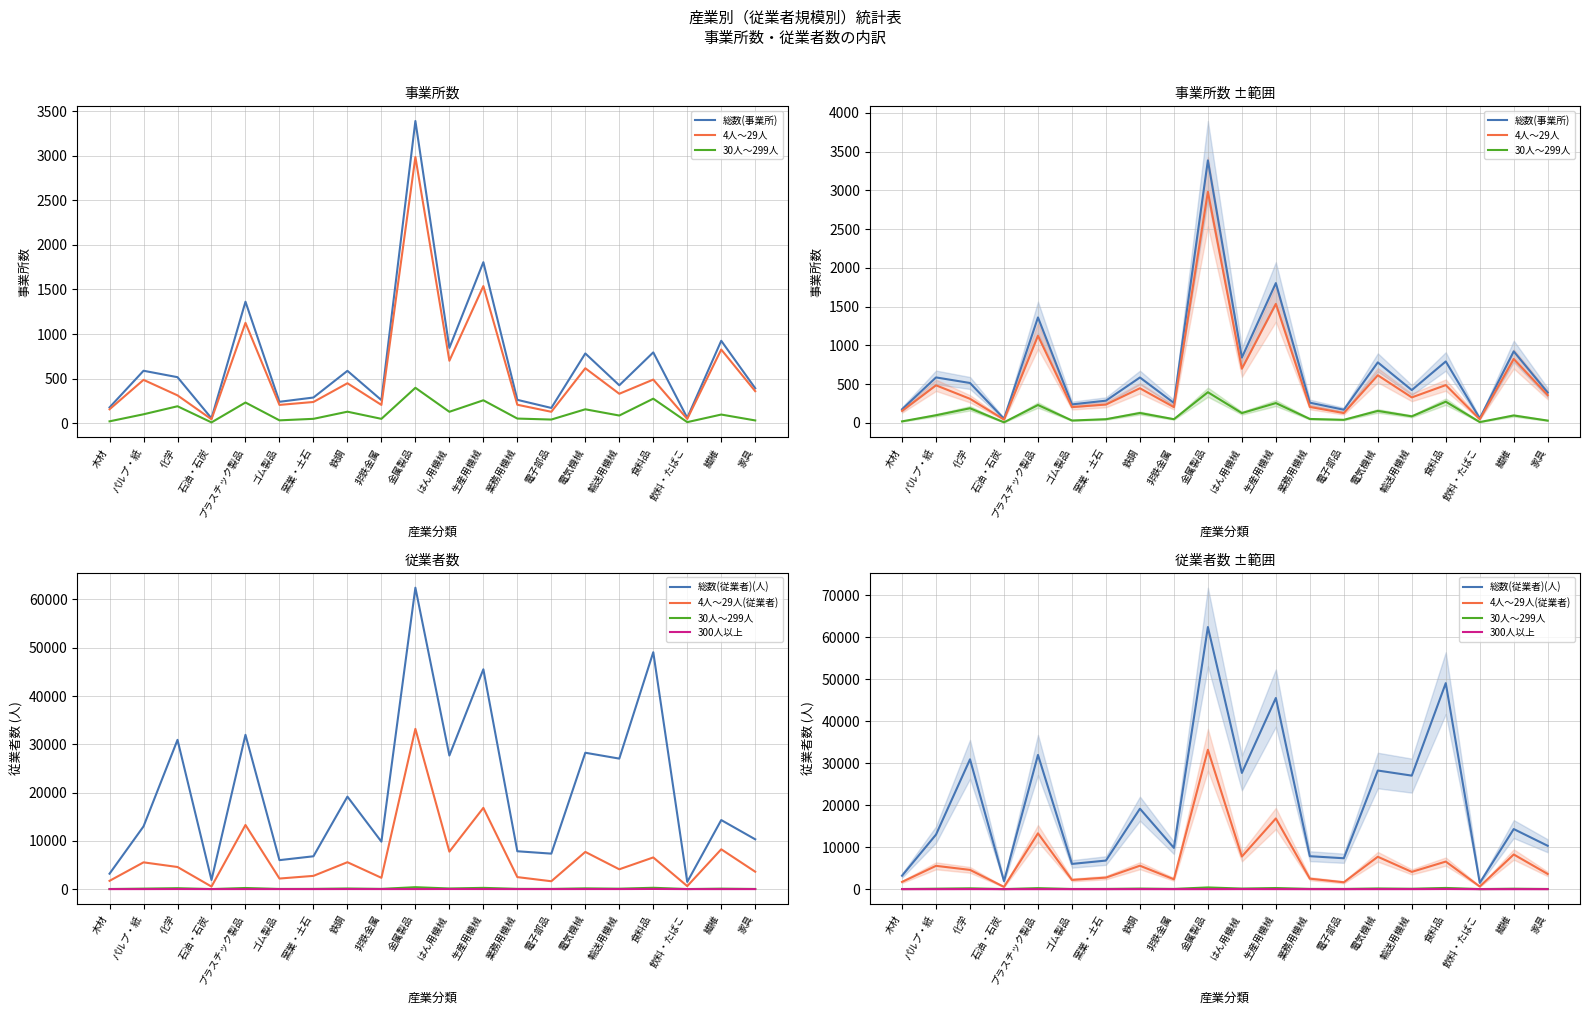

How many interior local valleys does the 30人～299人 series have?

7